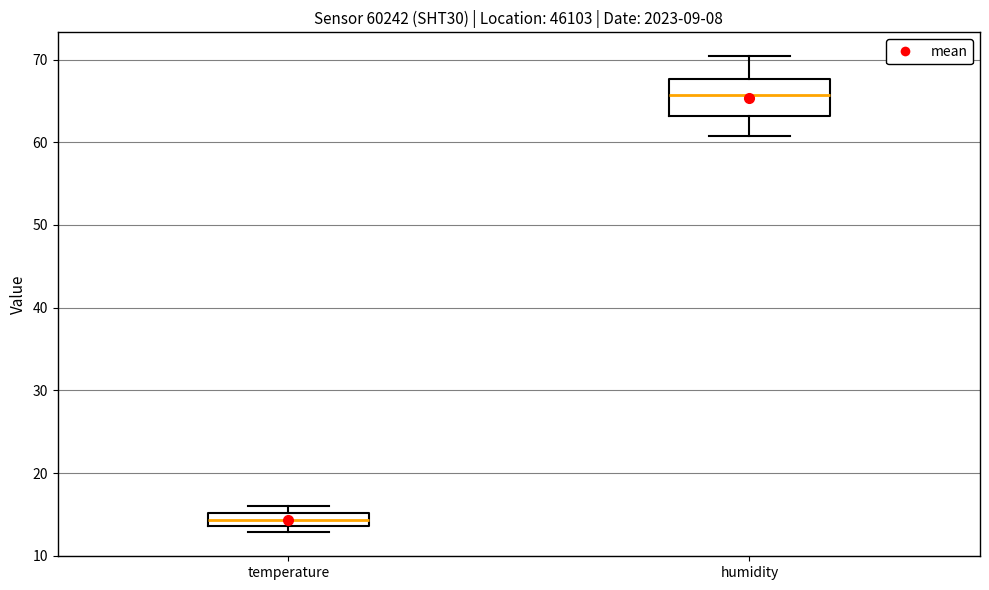

Which box has the lowest median line?

temperature